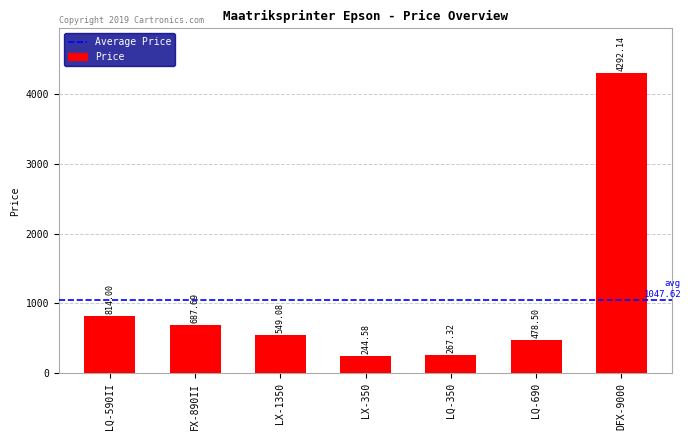

Where does the data first go above 549?

LQ-590II